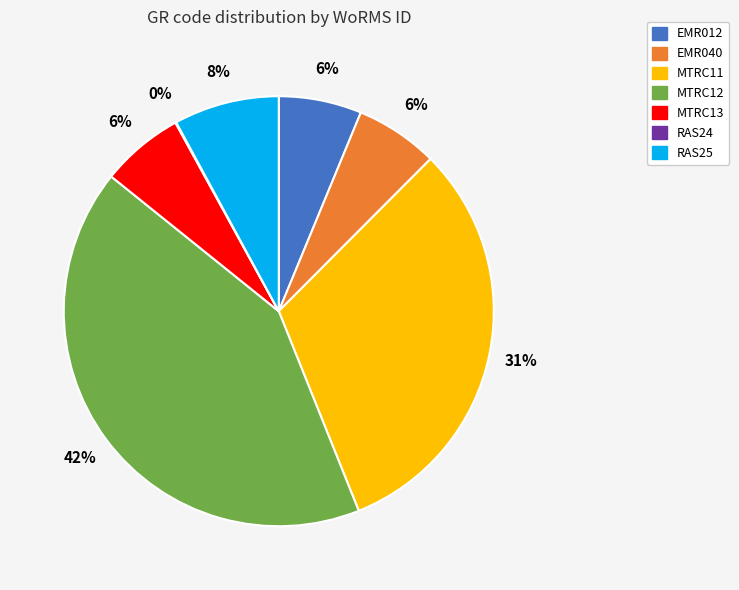

Between MTRC11 and EMR040, which is larger?

MTRC11